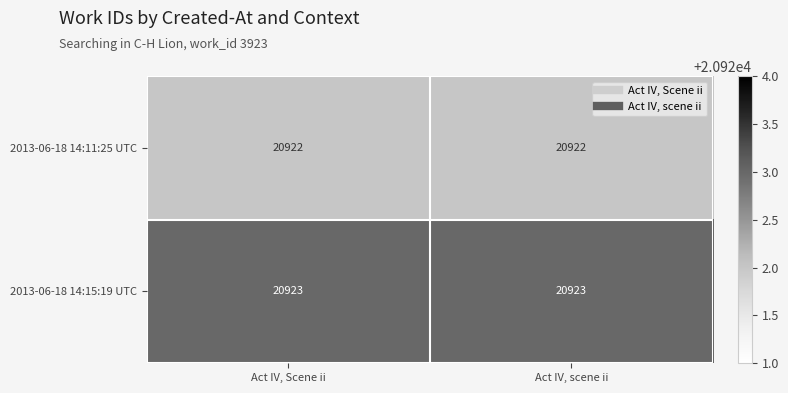

The 2013-06-18 14:11:25 UTC series shows 20922 at Act IV, scene ii. True or false?

True